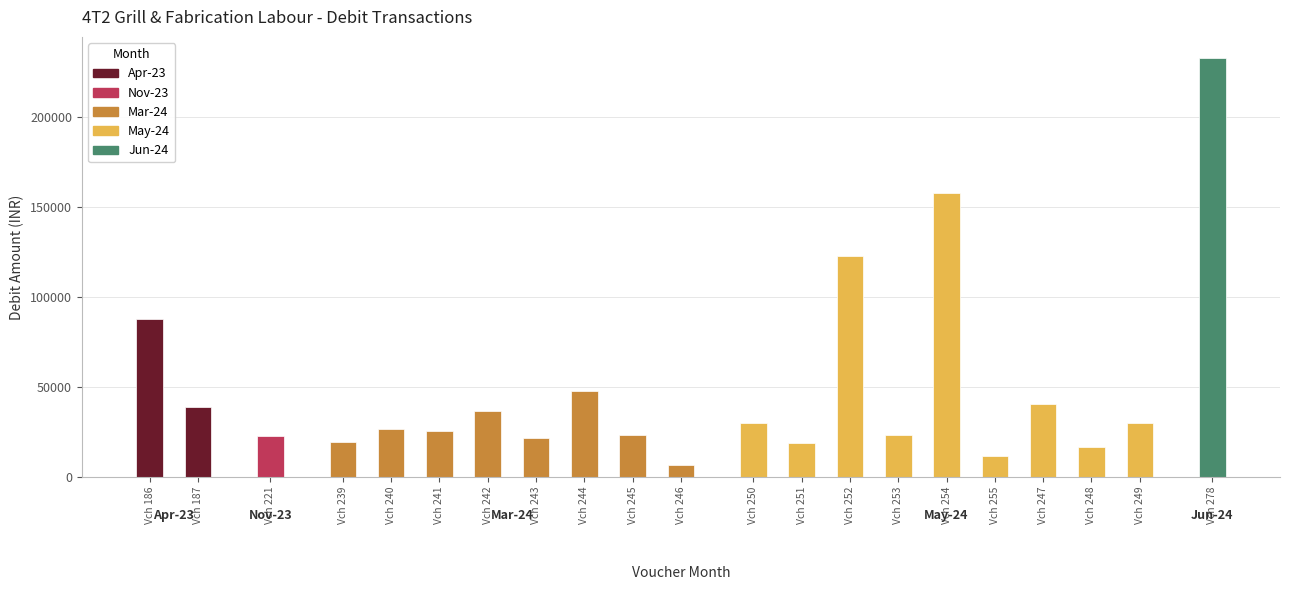

Approximately how many times larger is the value at 255 compared to 250?

0.4